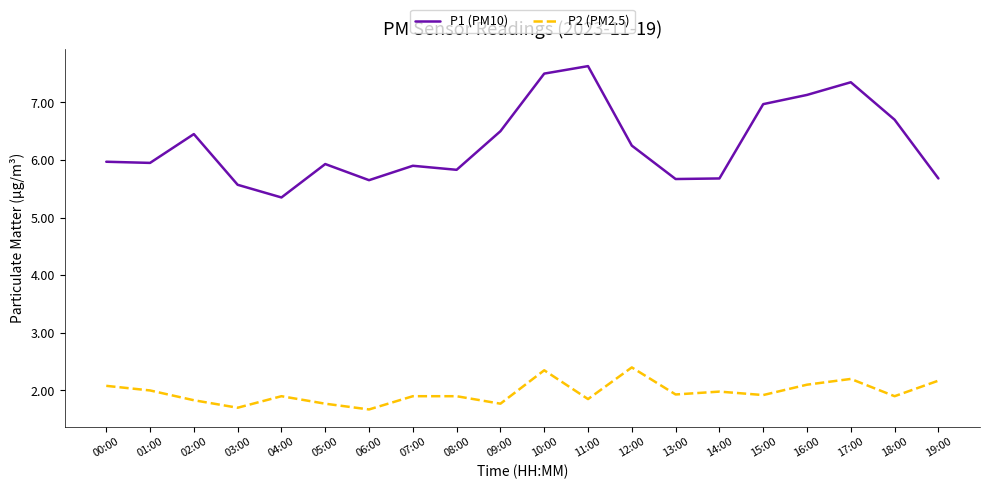

Count the number of categories in the chart.

20